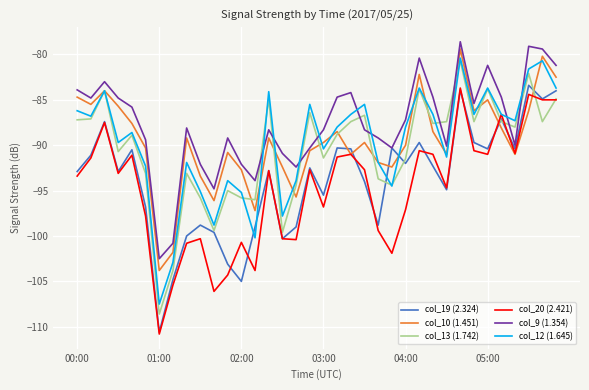

After their last crossing, which series has the higher values: col_9 (1.354) or col_12 (1.645)?

col_9 (1.354)